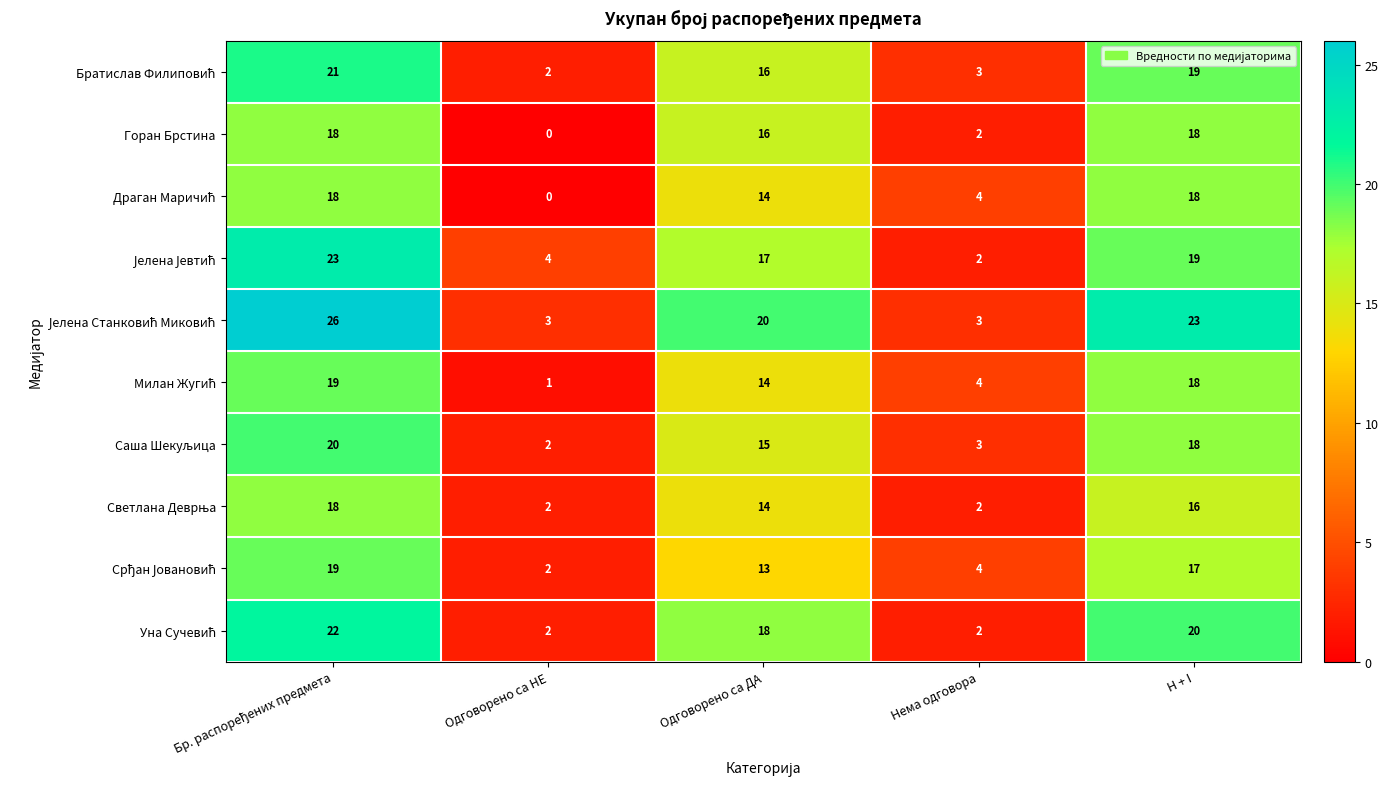

Which category has the lowest value across all series?

Одговорено са НЕ